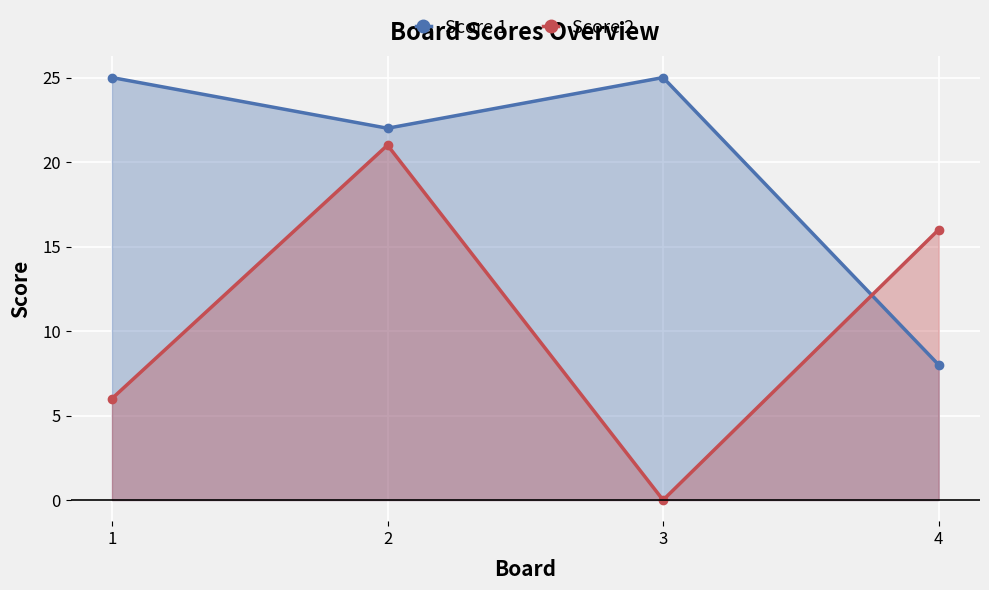

True or false: Score 2 and Score 1 intersect in this chart.

True